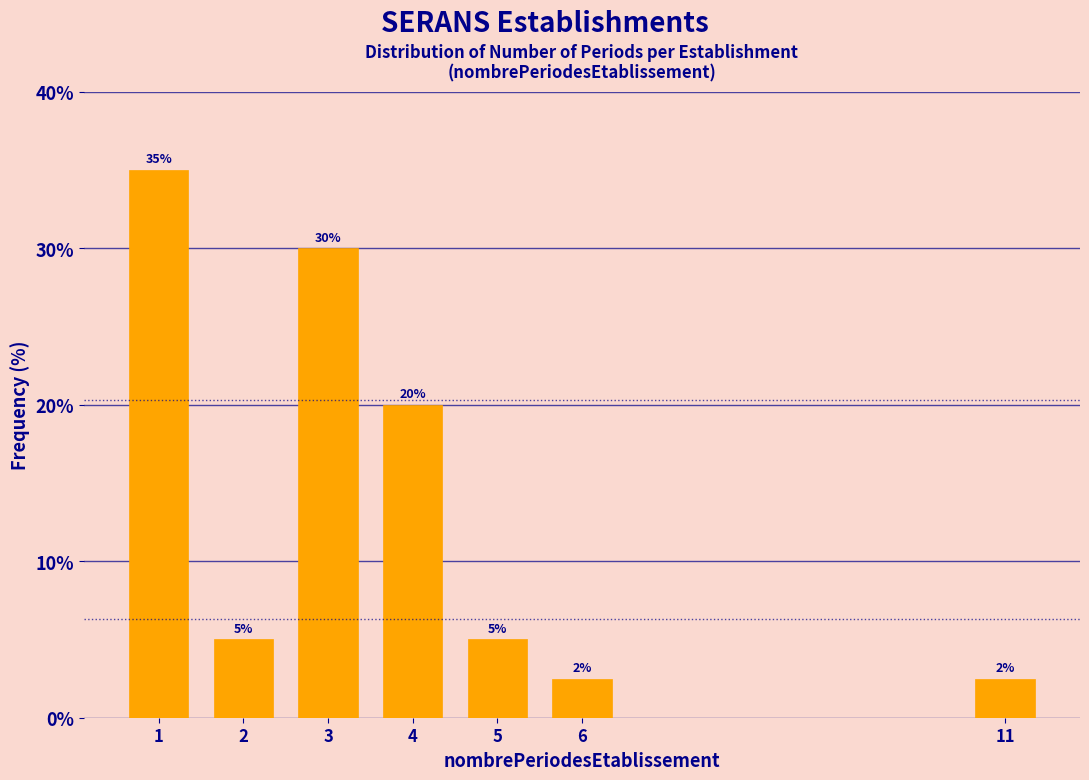

What is the minimum value shown in the chart?

2.5